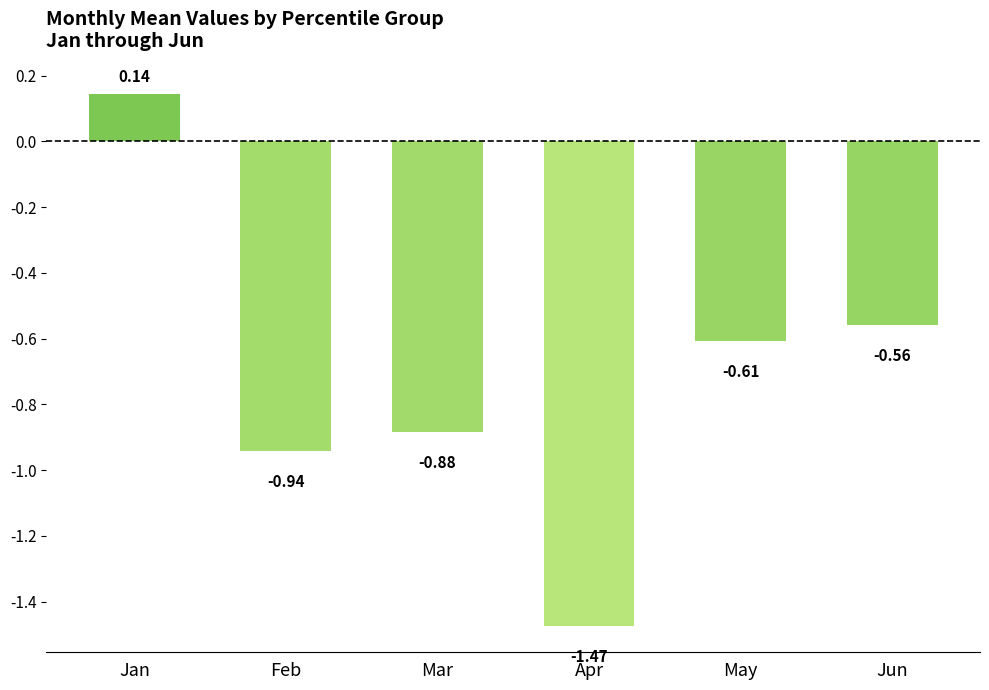

At which label is the value closest to 0?

Jan